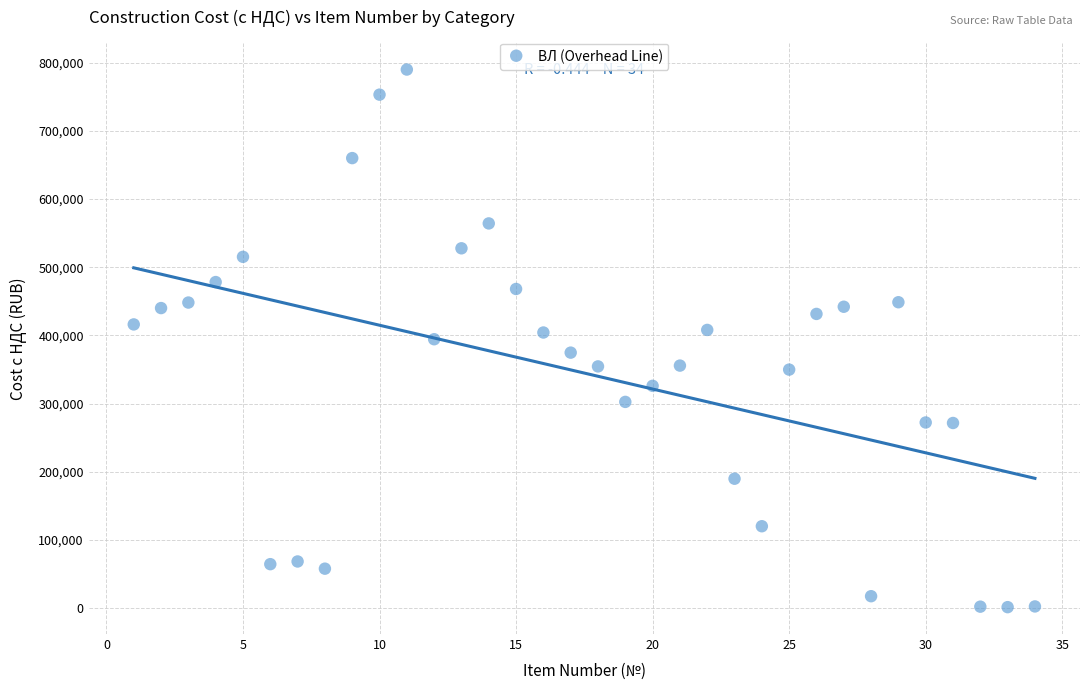

What is the range of X values (max minus min)?

33.0